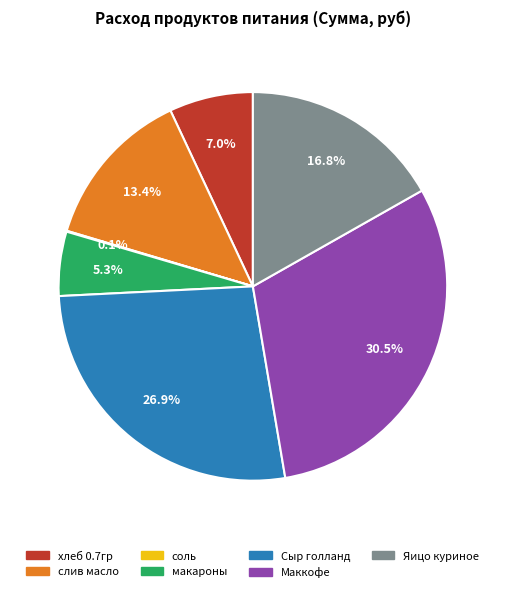

Is there a majority slice in this chart?

No